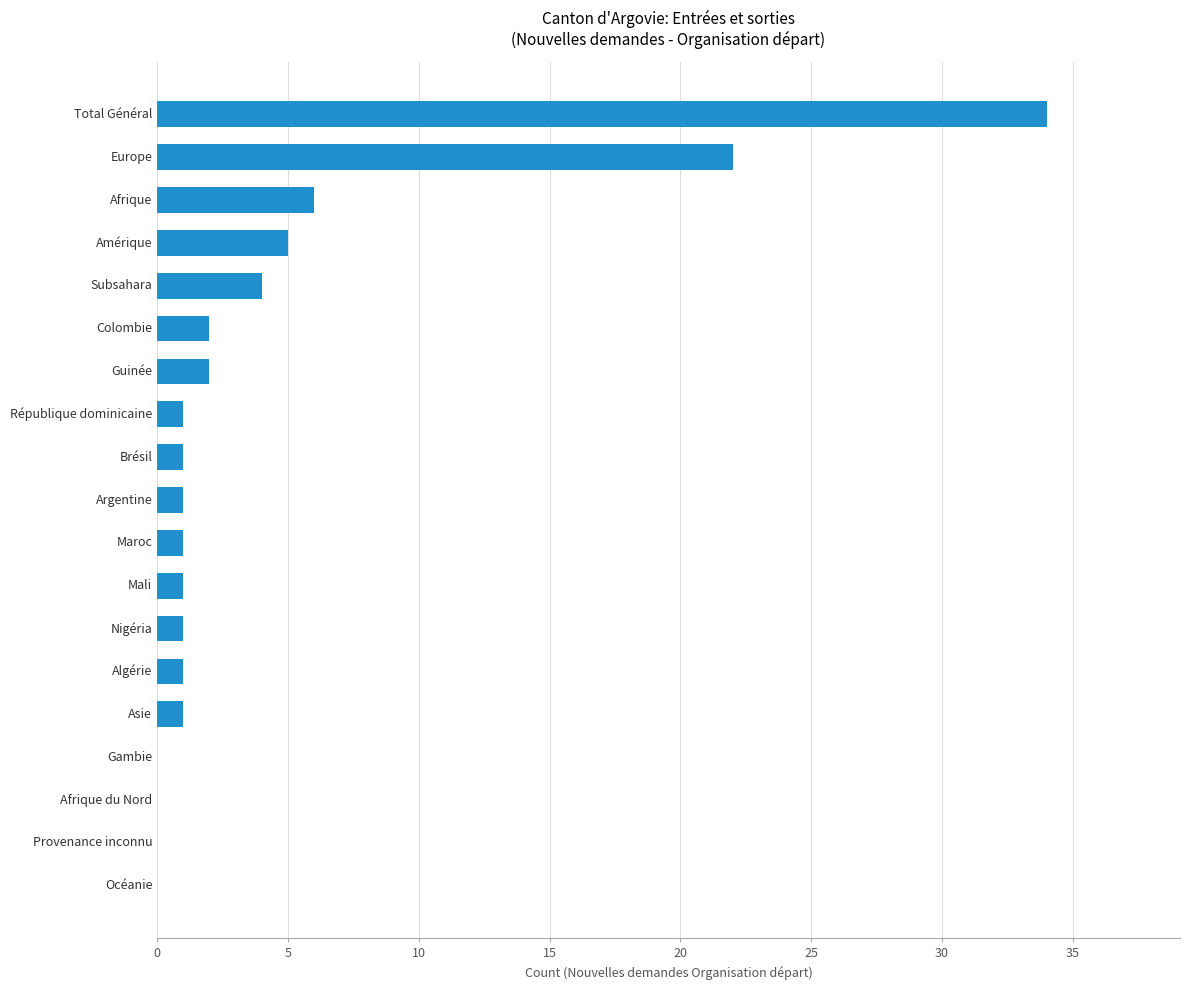

True or false: the data shows 10 at Total Général.

False